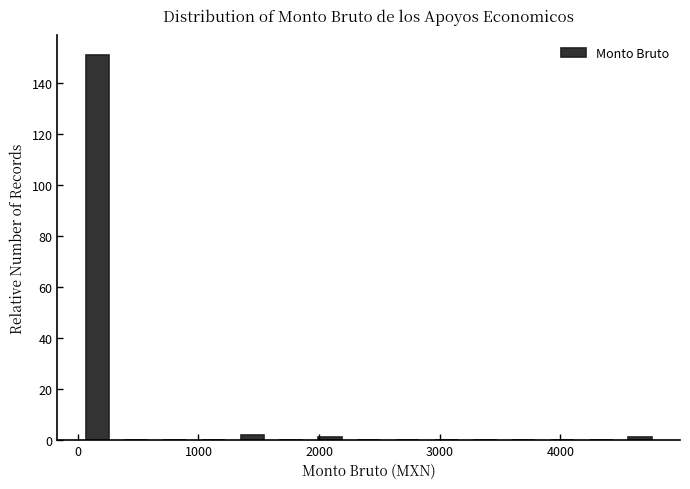

Around what value on the x-axis is the tallest bar? Give the approximate position of its centre, as read against the axis.

200